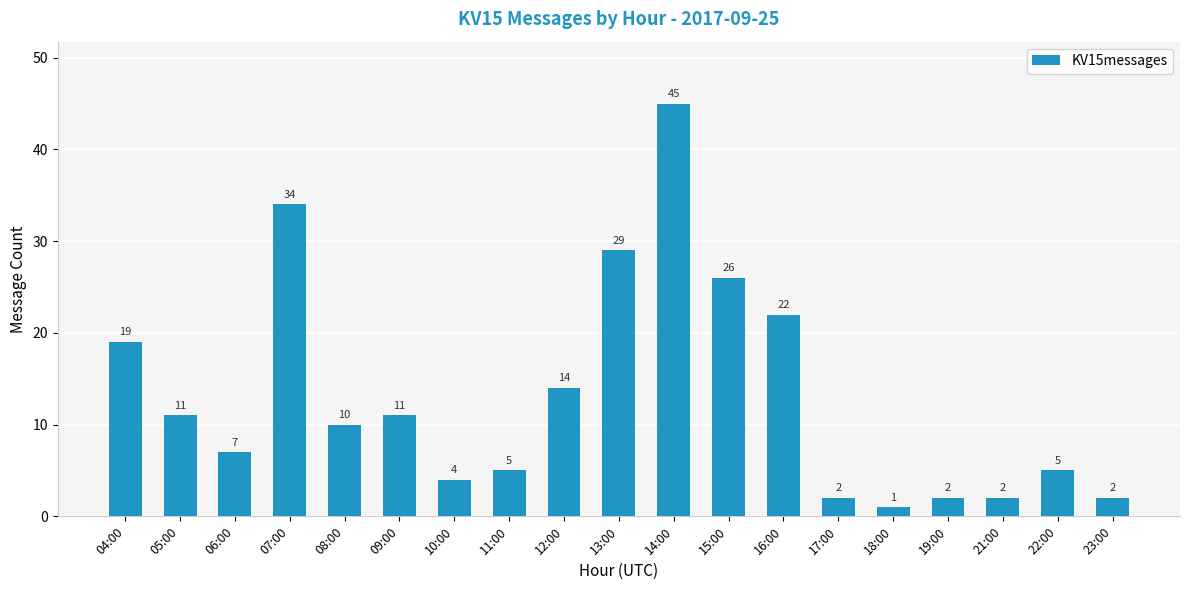

The chart shows a value of 2 at 23:00. True or false?

True